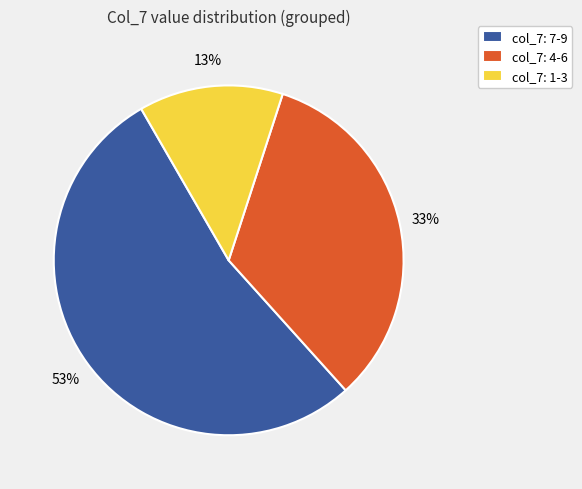

Is the sum of col_7: 4-6 and col_7: 7-9 greater than half?

Yes